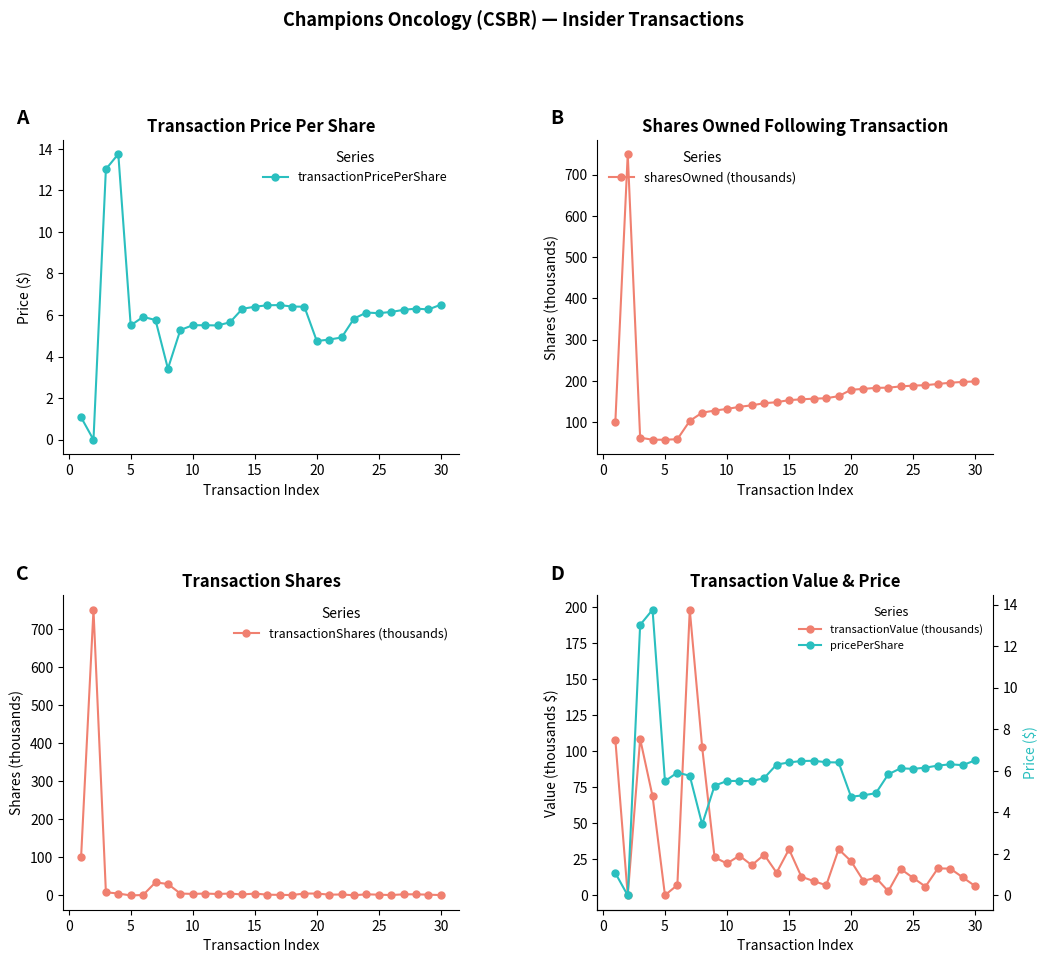

True or false: transactionPricePerShare has more than 2 interior local peaks.

True